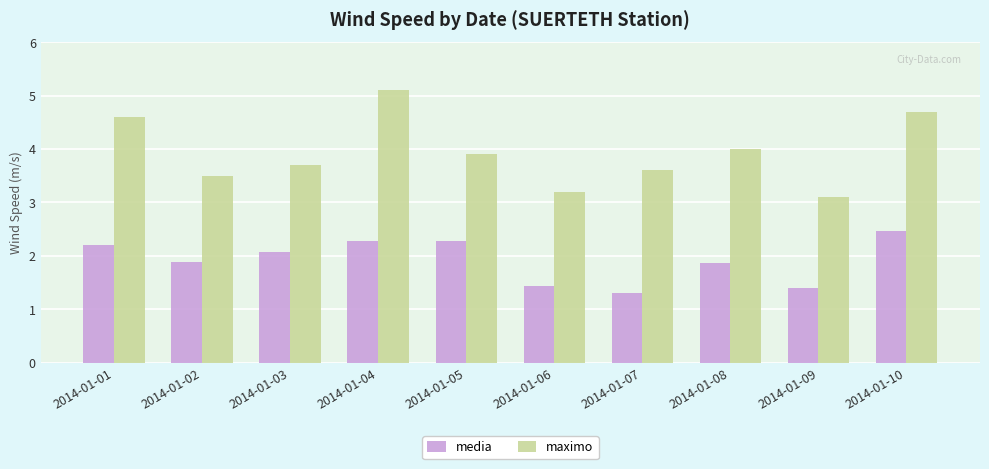

How many categories are shown in the chart?

10